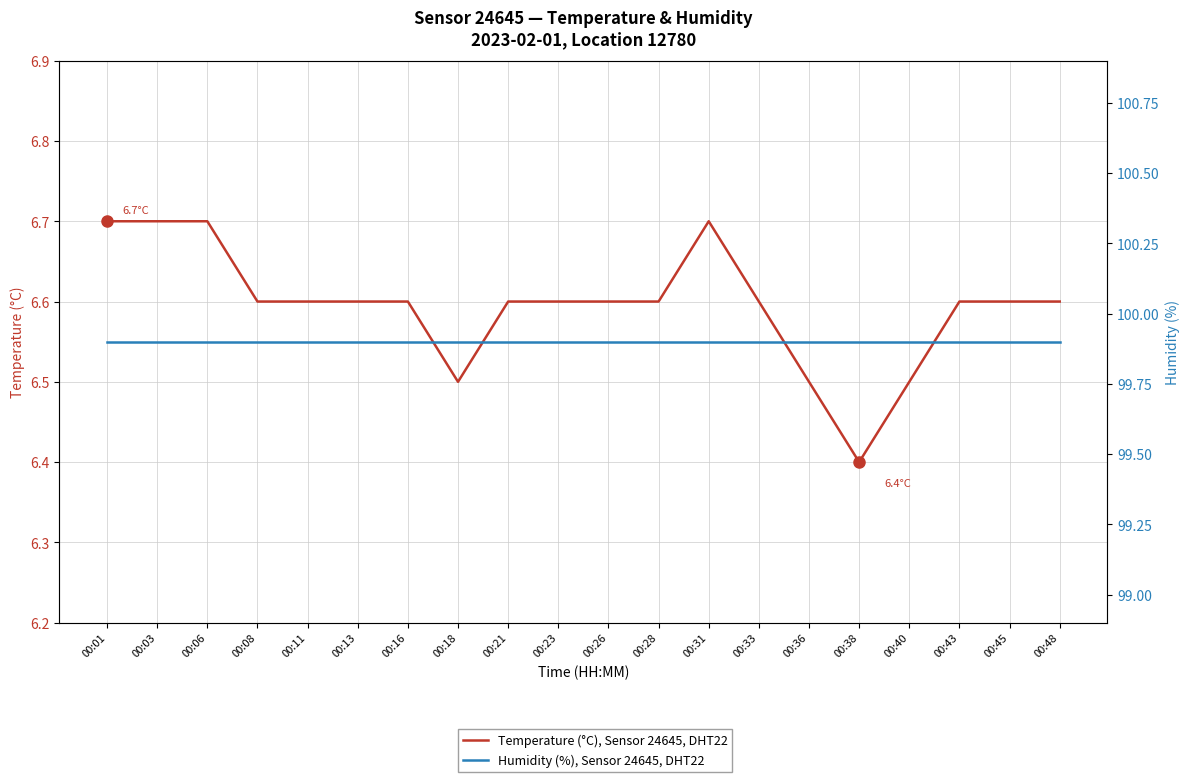

What are all the series names shown in the legend?

Temperature (°C), Sensor 24645, DHT22, Humidity (%), Sensor 24645, DHT22